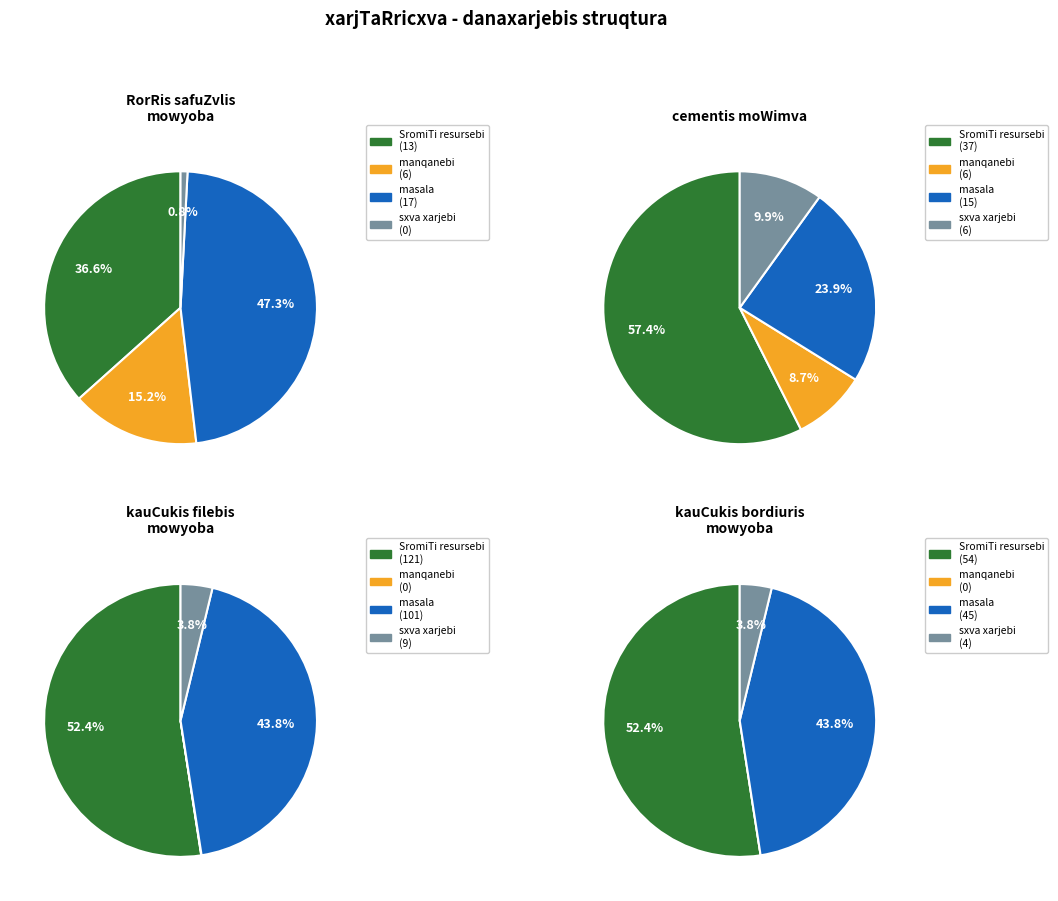

True or false: cementis moWimva accounts for 16% of the total.

True